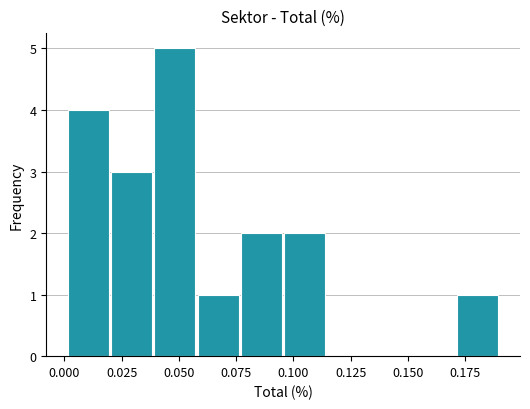

Around what value on the x-axis is the tallest bar? Give the approximate position of its centre, as read against the axis.

0.050